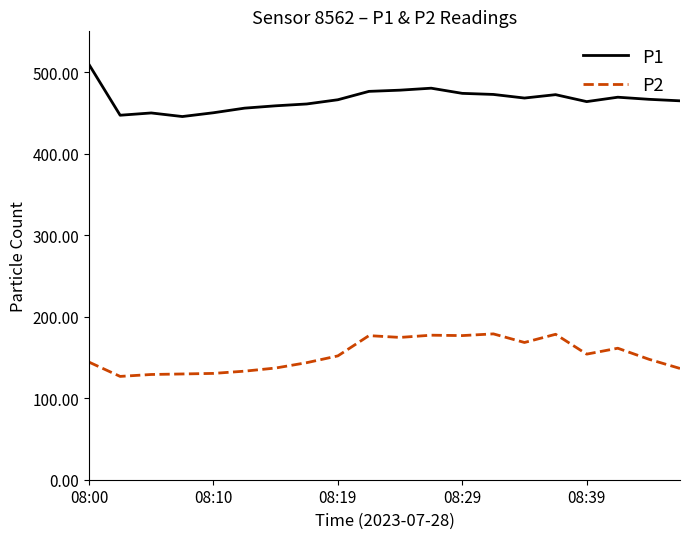

What is the smallest value displayed?

126.8